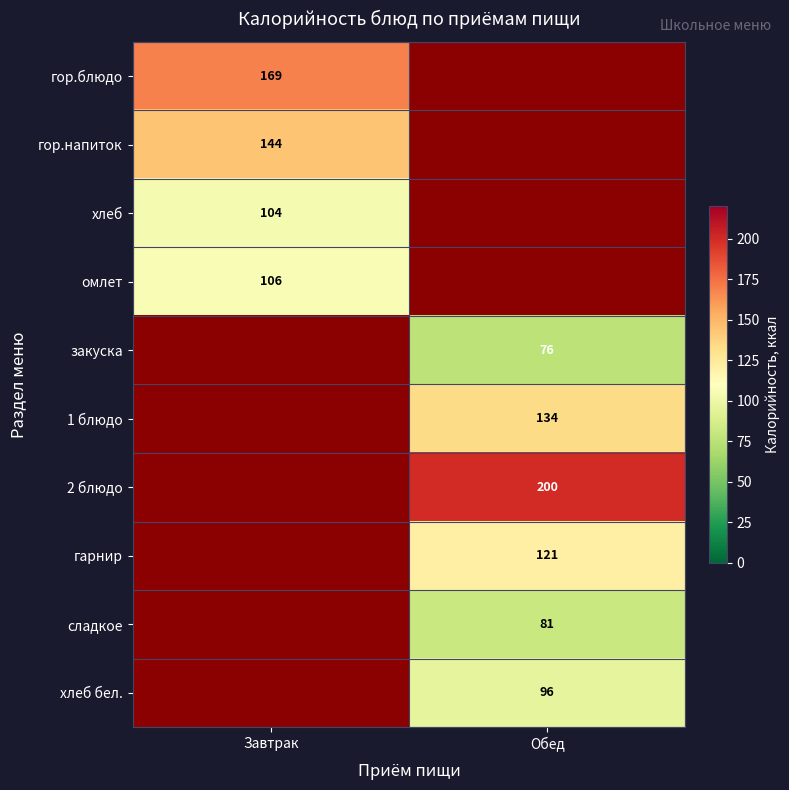

The гор.напиток series shows 38.8 at Завтрак. True or false?

False